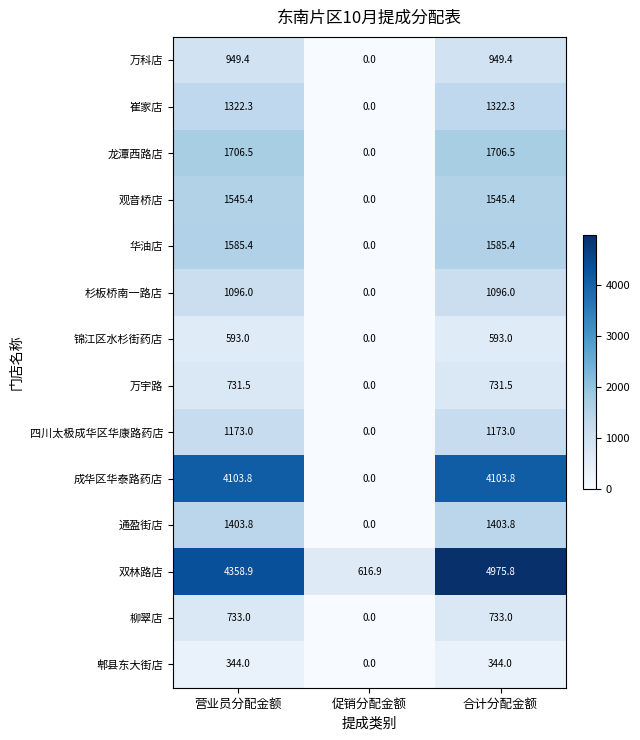

Count the number of categories in the chart.

3